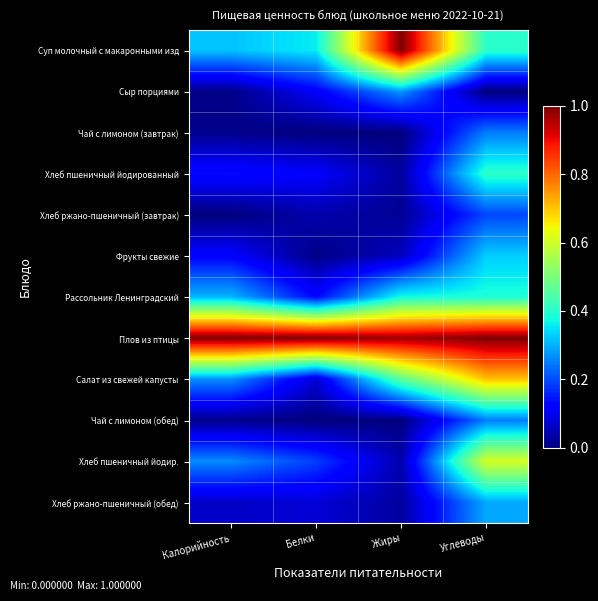

At how many categories does at least one series exceed 0?

4